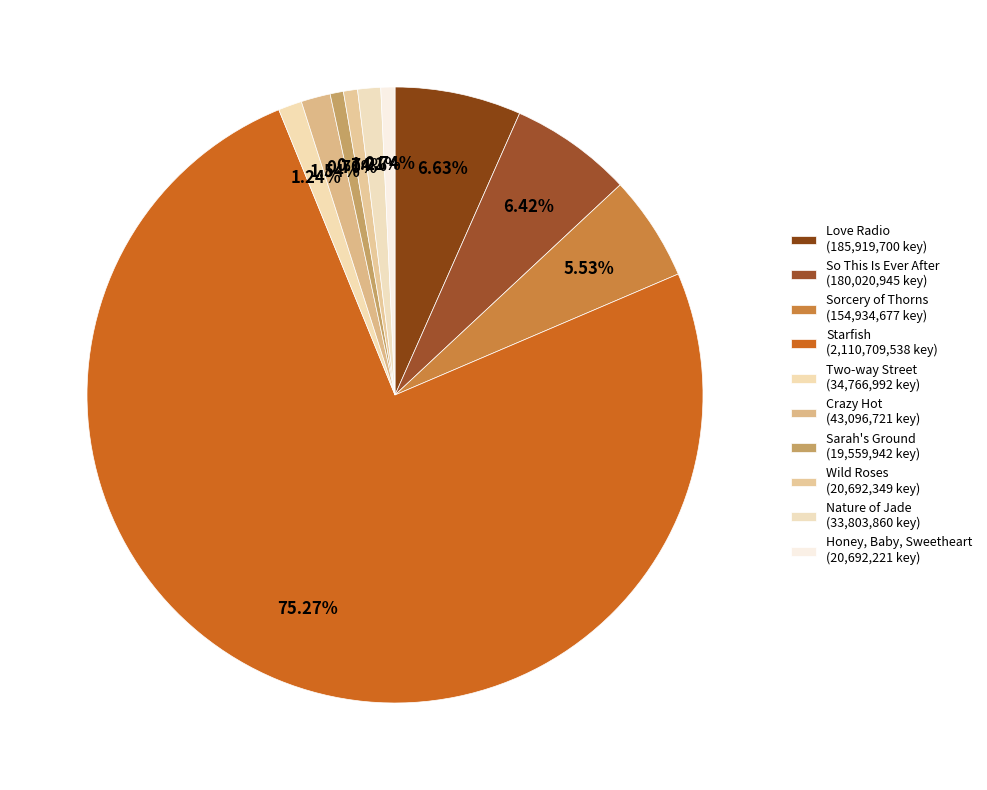

Which slice is the largest?

Starfish